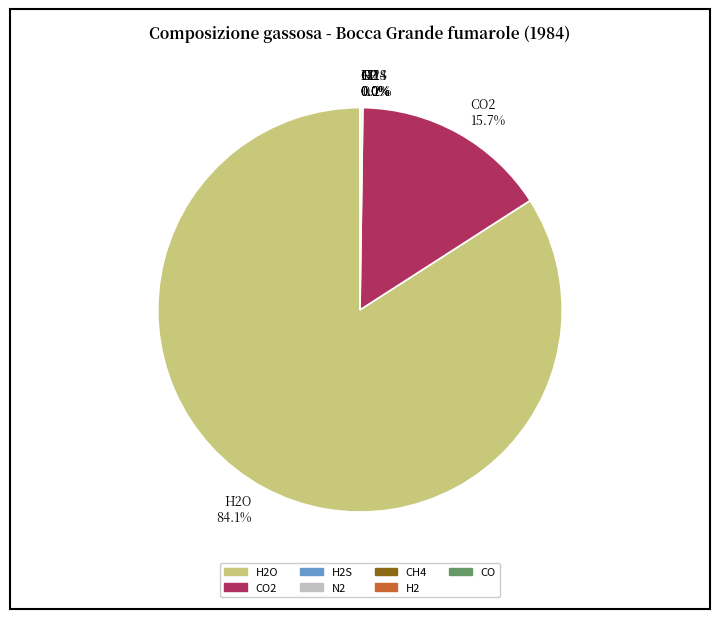

Between H2O 84.1% and CO2 15.7%, which is larger?

H2O 84.1%